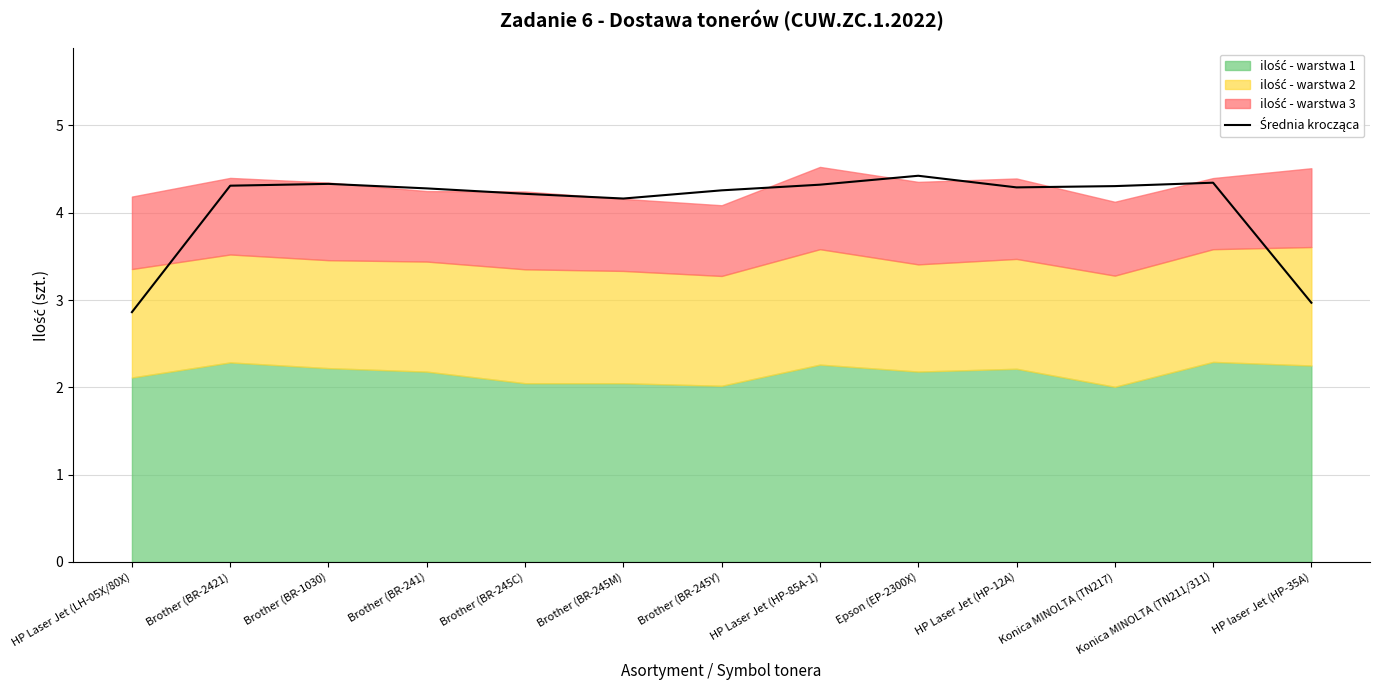

What is the value of the 10th point from the left?

4.3